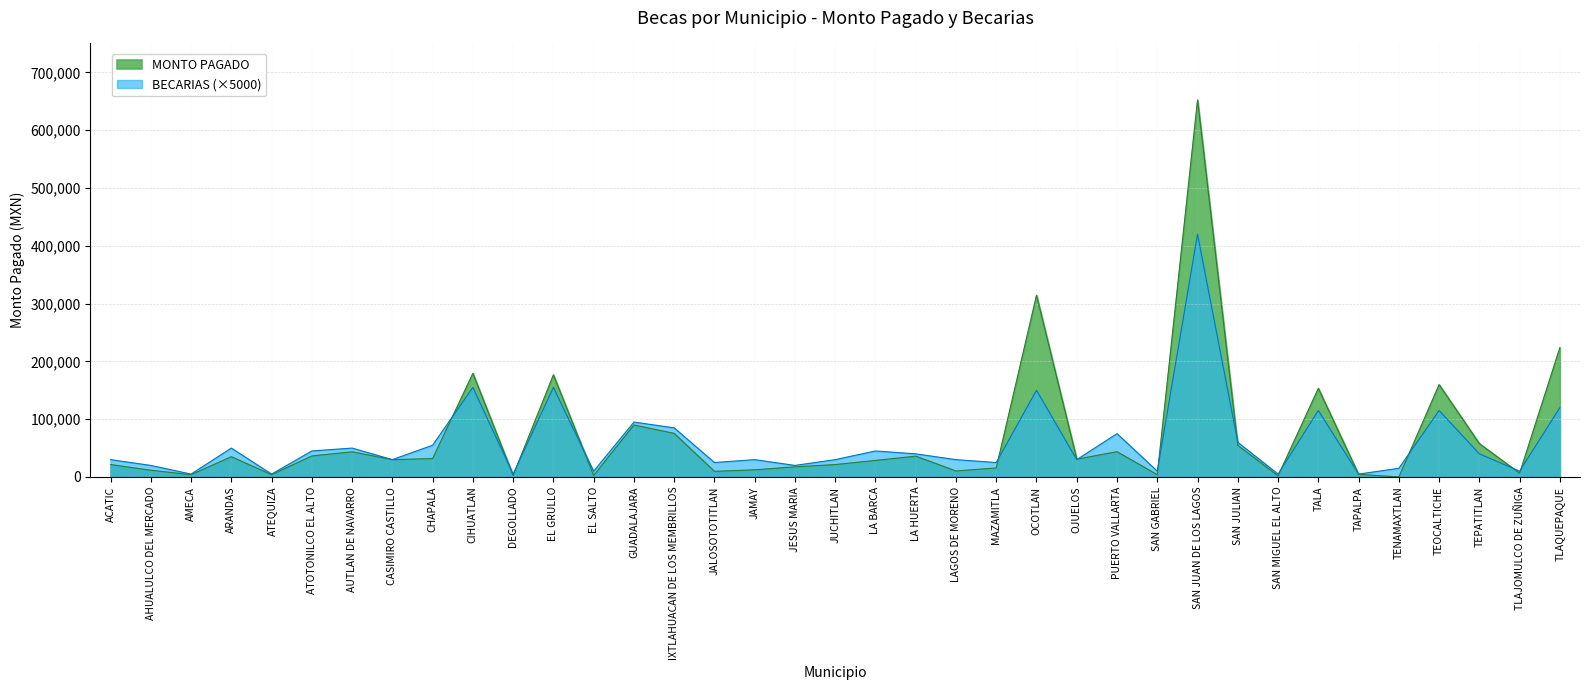

How many intersections are there between BECARIAS and MONTO PAGADO?

13